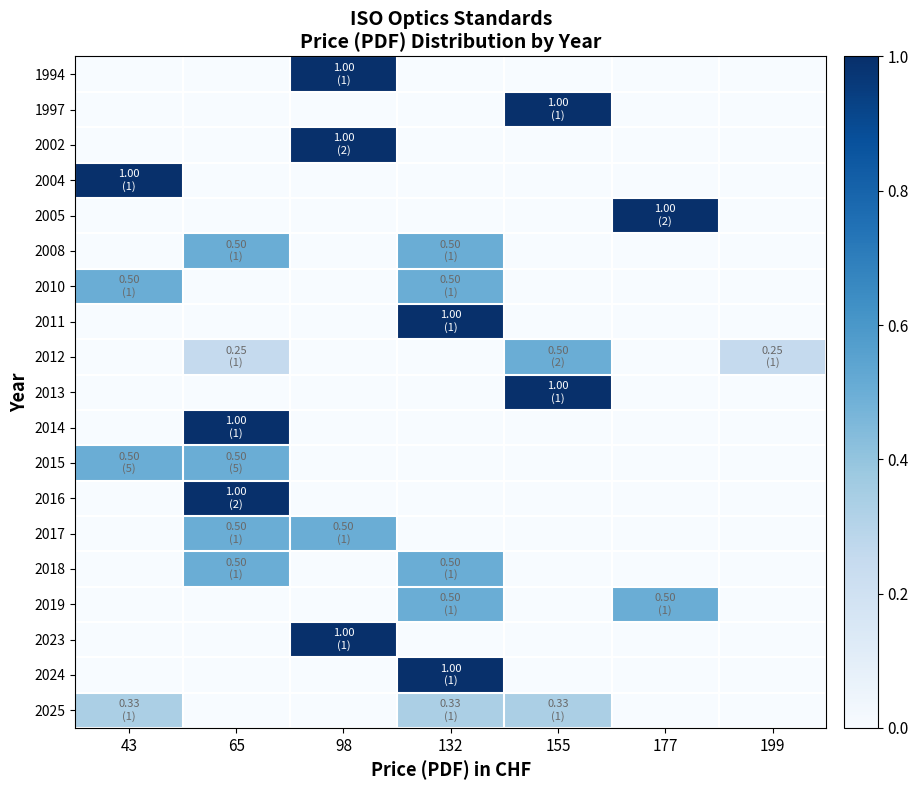

Reading left to right, extract all data points from this chart.

1994: 43=0.0	65=0.0	98=1.0	132=0.0	155=0.0	177=0.0	199=0.0
1997: 43=0.0	65=0.0	98=0.0	132=0.0	155=1.0	177=0.0	199=0.0
2002: 43=0.0	65=0.0	98=1.0	132=0.0	155=0.0	177=0.0	199=0.0
2004: 43=1.0	65=0.0	98=0.0	132=0.0	155=0.0	177=0.0	199=0.0
2005: 43=0.0	65=0.0	98=0.0	132=0.0	155=0.0	177=1.0	199=0.0
2008: 43=0.0	65=0.5	98=0.0	132=0.5	155=0.0	177=0.0	199=0.0
2010: 43=0.5	65=0.0	98=0.0	132=0.5	155=0.0	177=0.0	199=0.0
2011: 43=0.0	65=0.0	98=0.0	132=1.0	155=0.0	177=0.0	199=0.0
2012: 43=0.0	65=0.2	98=0.0	132=0.0	155=0.5	177=0.0	199=0.2
2013: 43=0.0	65=0.0	98=0.0	132=0.0	155=1.0	177=0.0	199=0.0
2014: 43=0.0	65=1.0	98=0.0	132=0.0	155=0.0	177=0.0	199=0.0
2015: 43=0.5	65=0.5	98=0.0	132=0.0	155=0.0	177=0.0	199=0.0
2016: 43=0.0	65=1.0	98=0.0	132=0.0	155=0.0	177=0.0	199=0.0
2017: 43=0.0	65=0.5	98=0.5	132=0.0	155=0.0	177=0.0	199=0.0
2018: 43=0.0	65=0.5	98=0.0	132=0.5	155=0.0	177=0.0	199=0.0
2019: 43=0.0	65=0.0	98=0.0	132=0.5	155=0.0	177=0.5	199=0.0
2023: 43=0.0	65=0.0	98=1.0	132=0.0	155=0.0	177=0.0	199=0.0
2024: 43=0.0	65=0.0	98=0.0	132=1.0	155=0.0	177=0.0	199=0.0
2025: 43=0.3	65=0.0	98=0.0	132=0.3	155=0.3	177=0.0	199=0.0